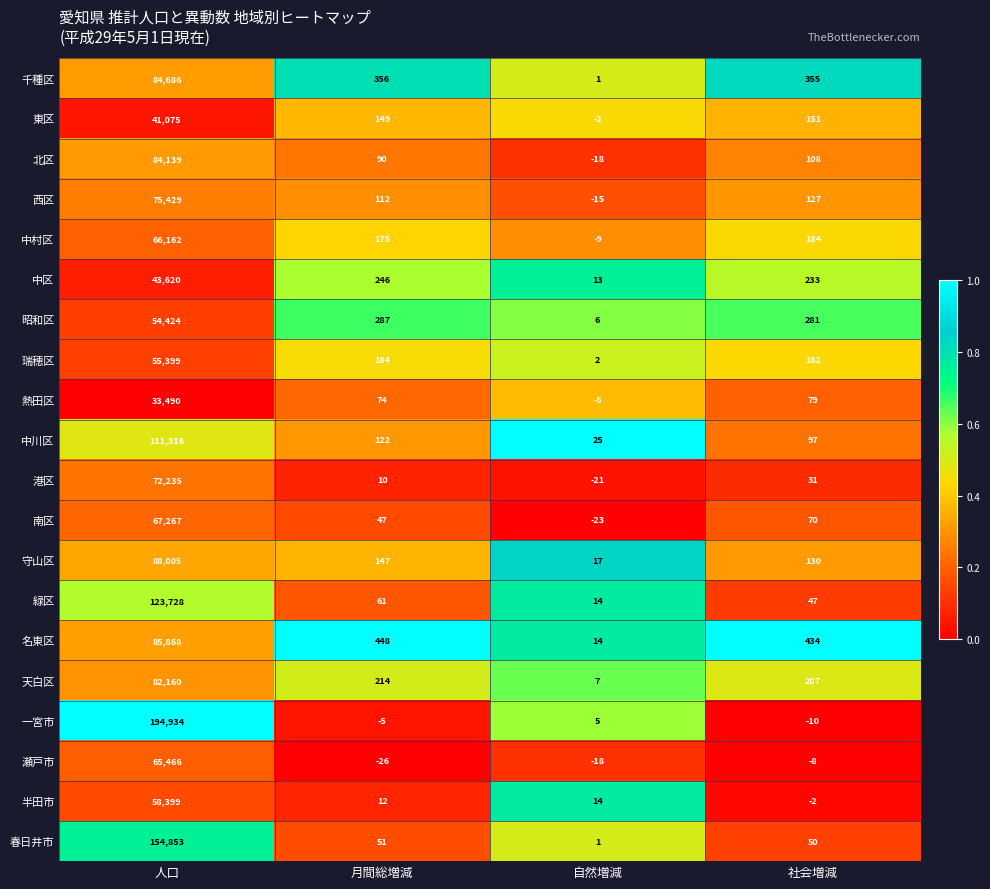

How many distinct data groups are displayed?

20